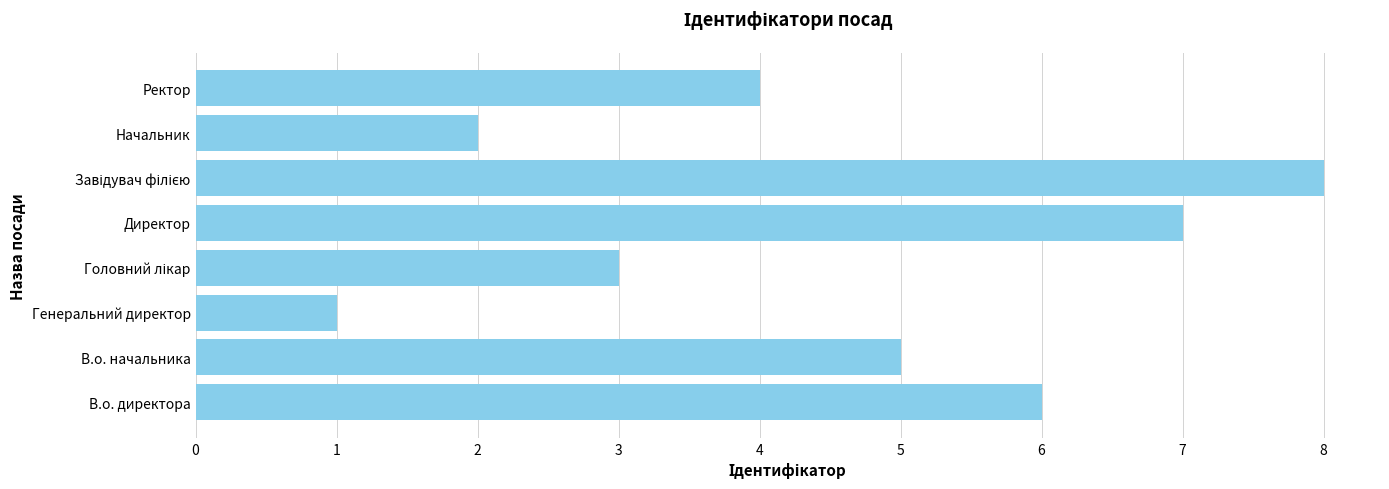

What is the smallest value displayed?

1